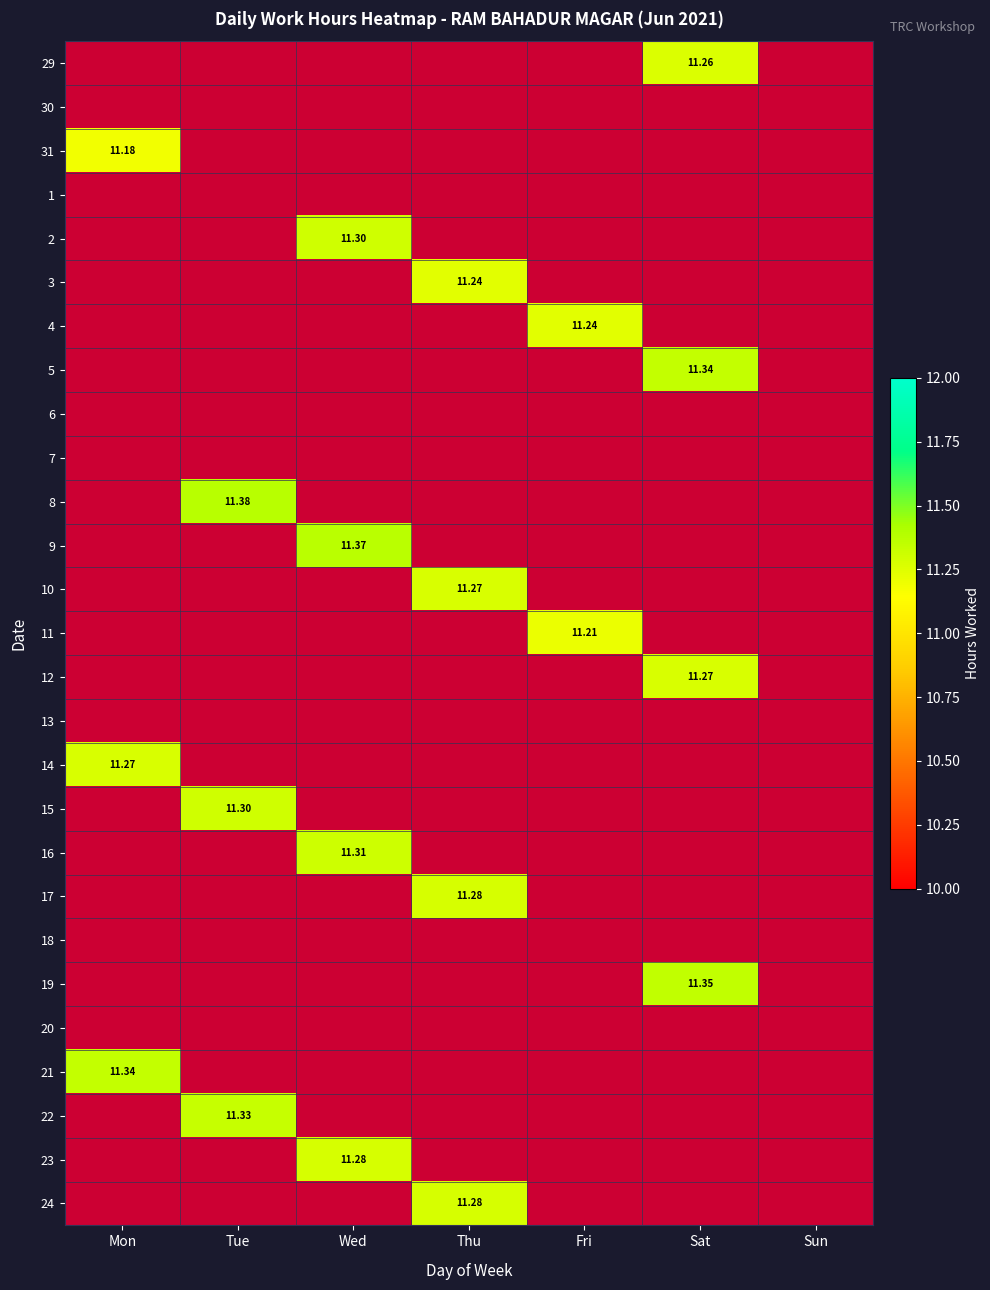

At which label does 17 reach its minimum?

Mon